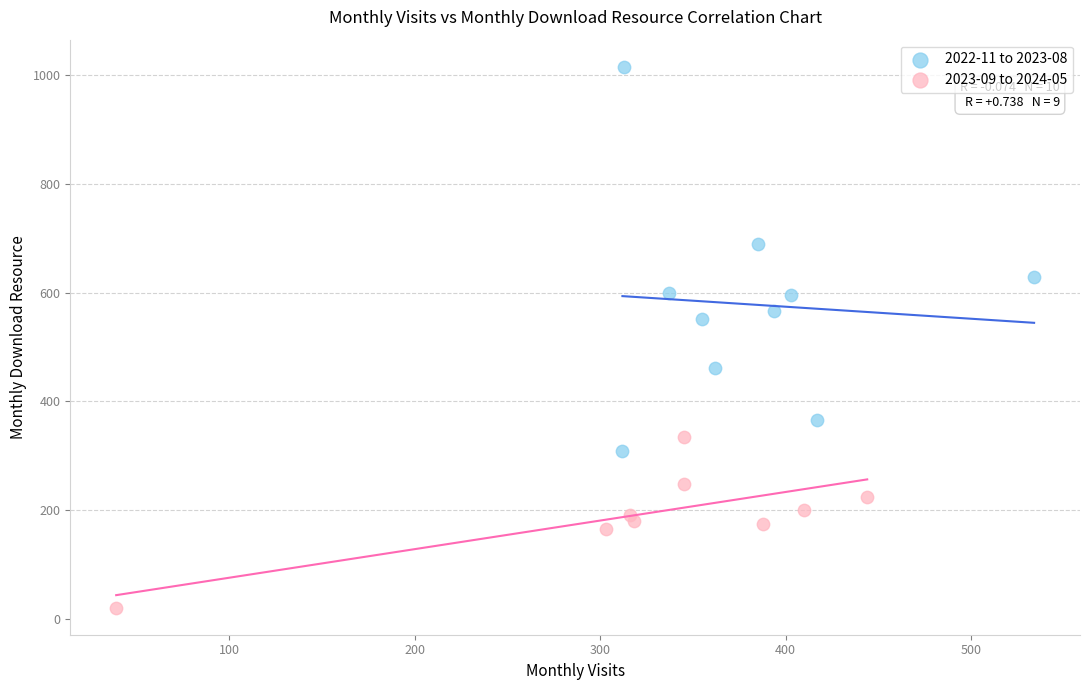

Which series has the largest Y range (max minus min)?

2022-11 to 2023-08